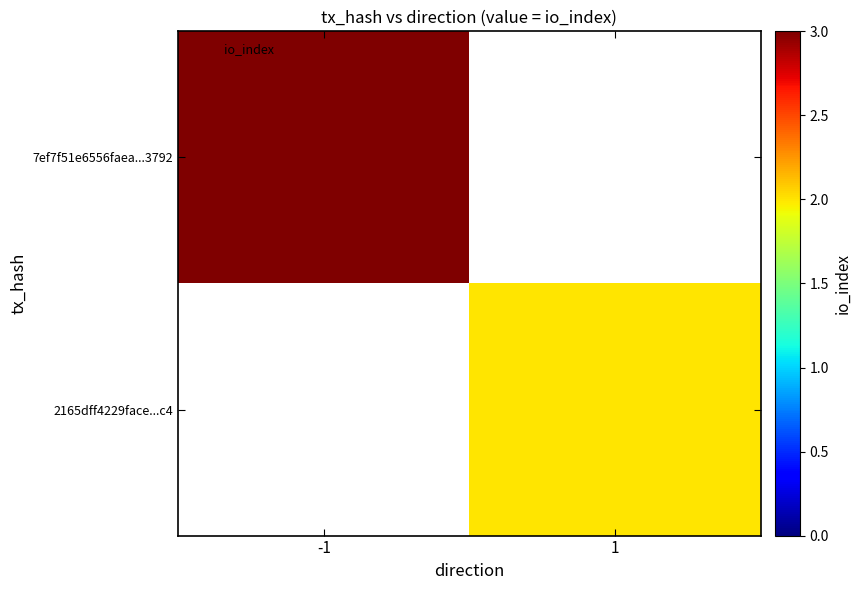

Which has a higher value, 1 or -1?

-1